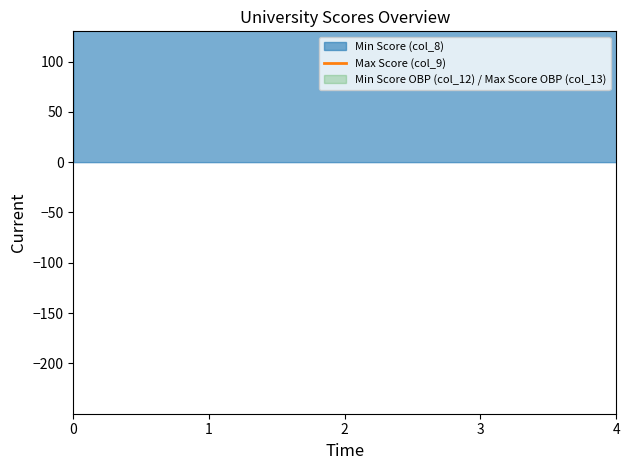

Between 3 and 2, which is larger?

2